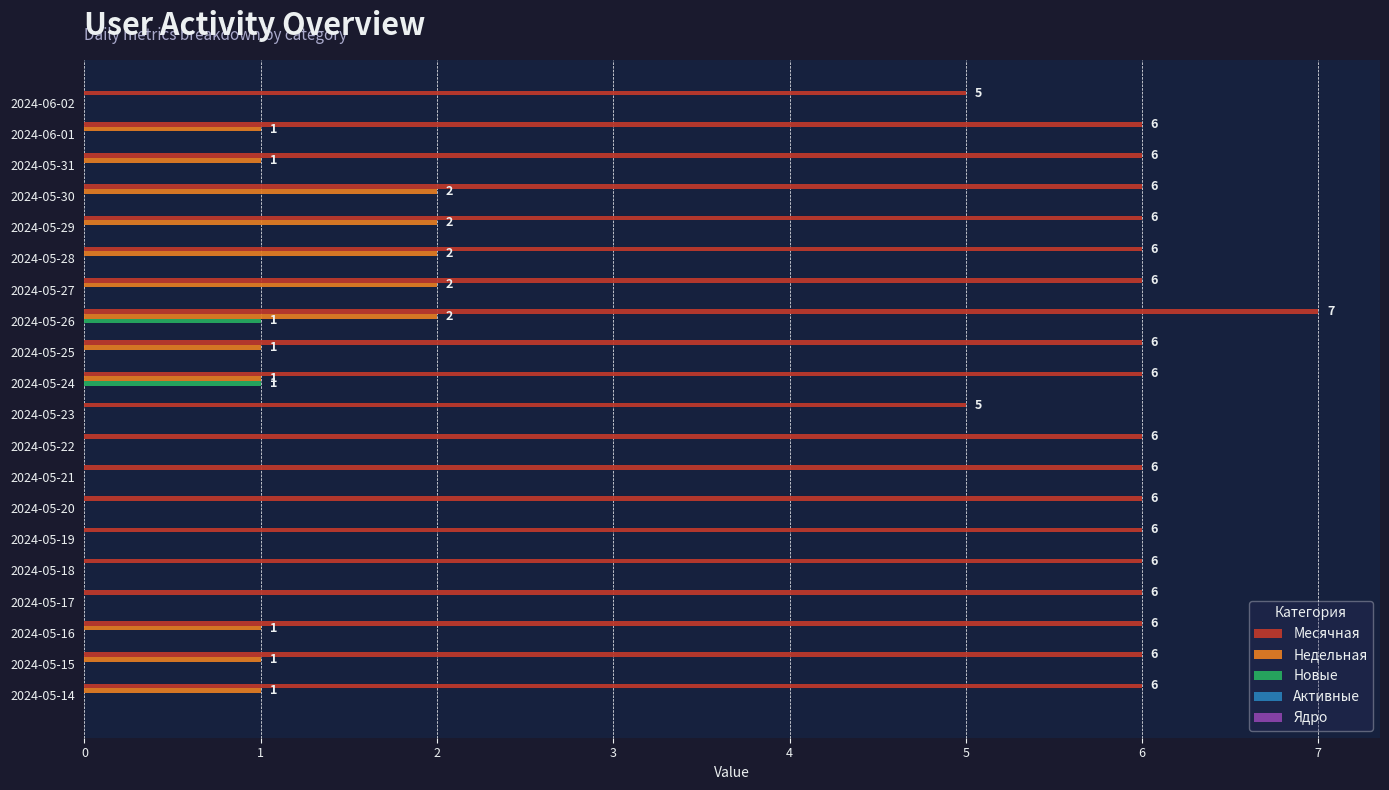

What is the sum of all Месячная values?

119